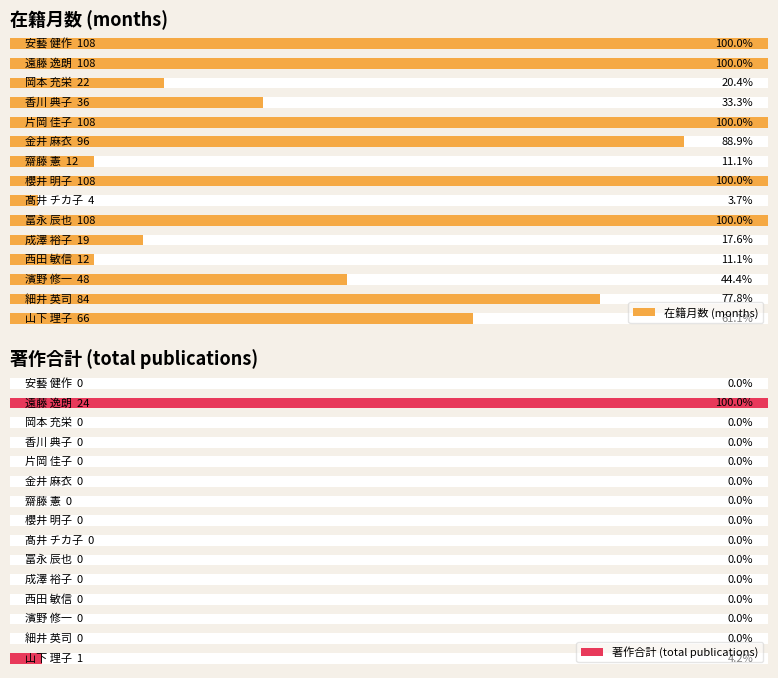

Between 1 and 8, which is larger?

1